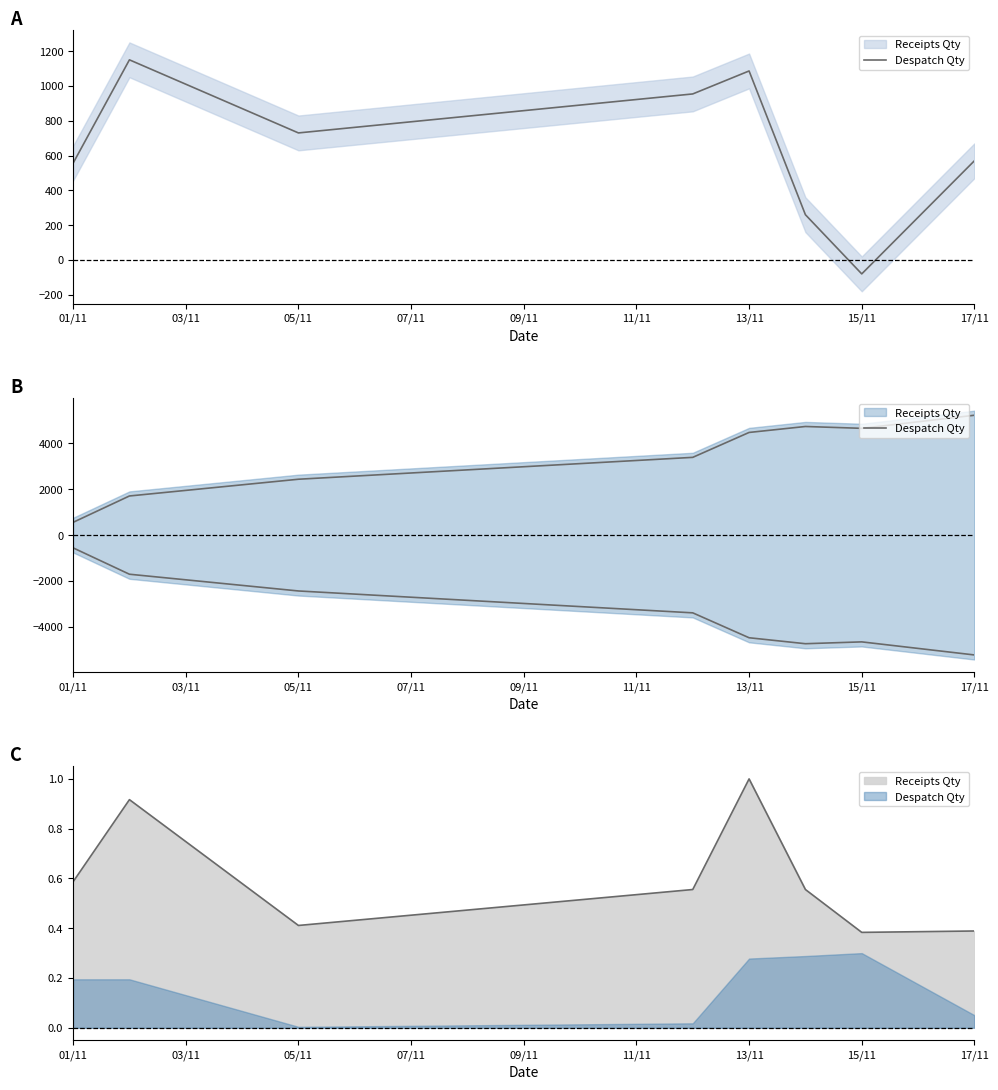

Count the number of values greater than -3390.

3